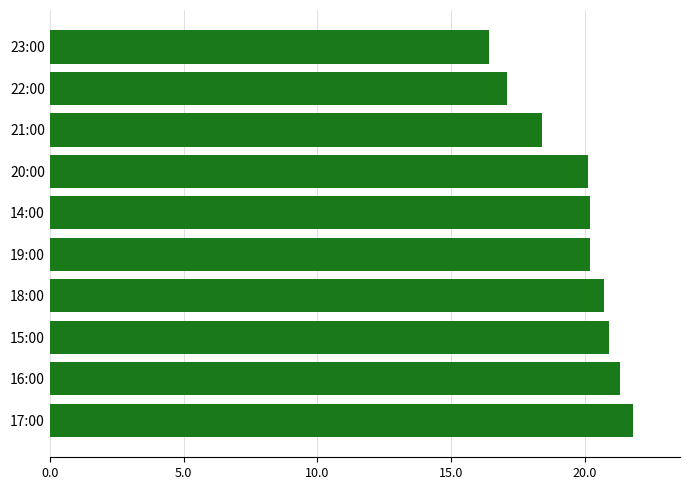

At which category does the chart reach its peak across all series?

17:00